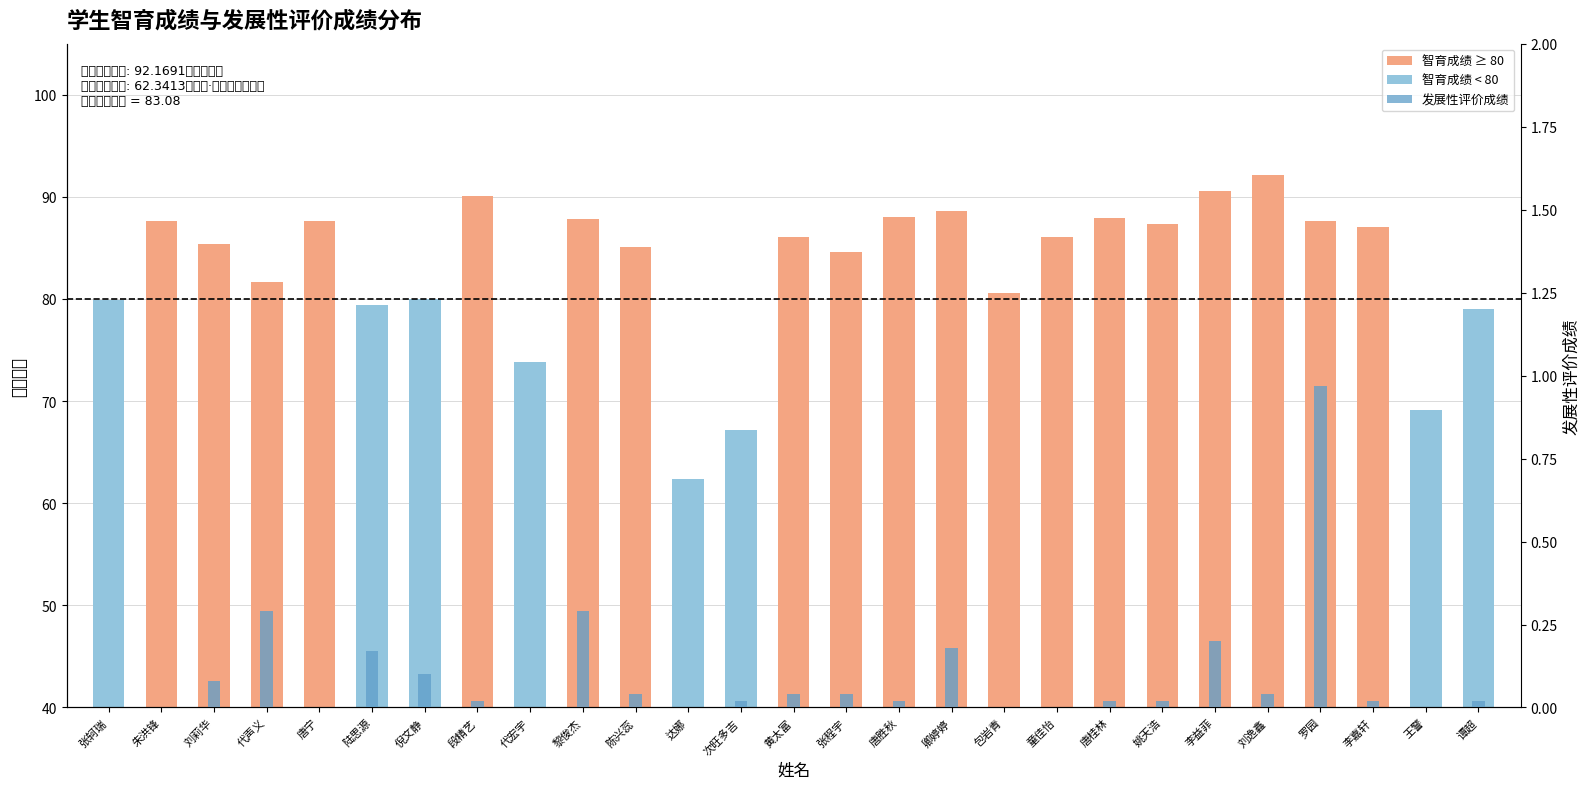

Which category has the lowest value in the 发展性评价成绩 series?

张轲瑞